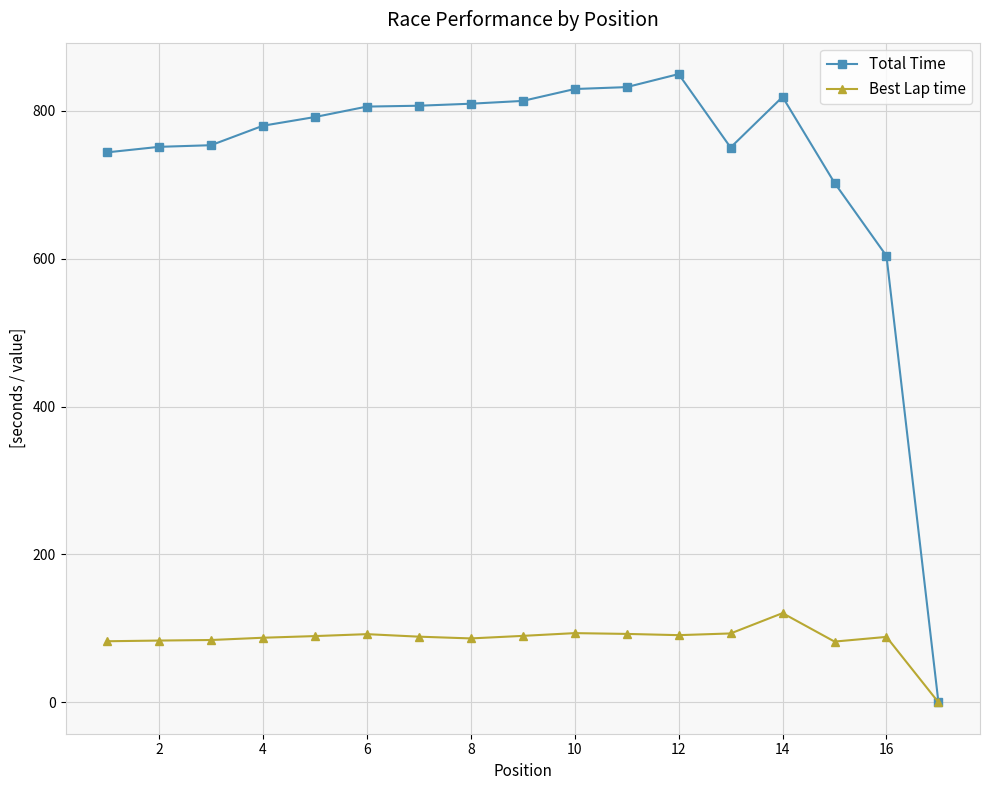

Which series has the largest total across all categories?

Total Time